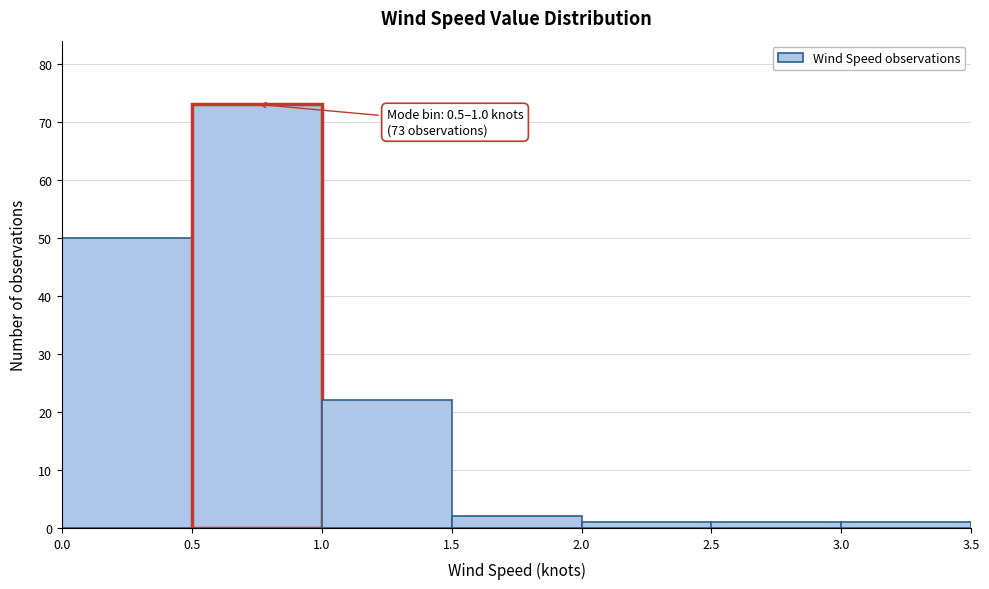

Over which range of the x-axis is the bar tallest?

0.5 to 1.0